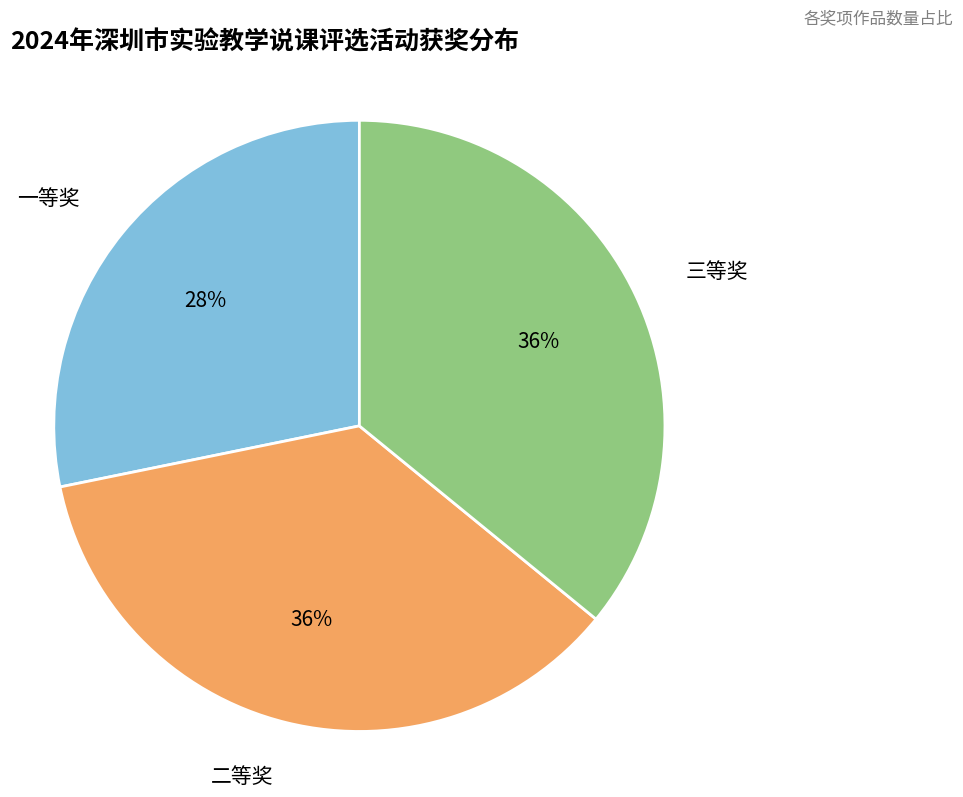

To the nearest percent, what portion does 一等奖 represent?

28%